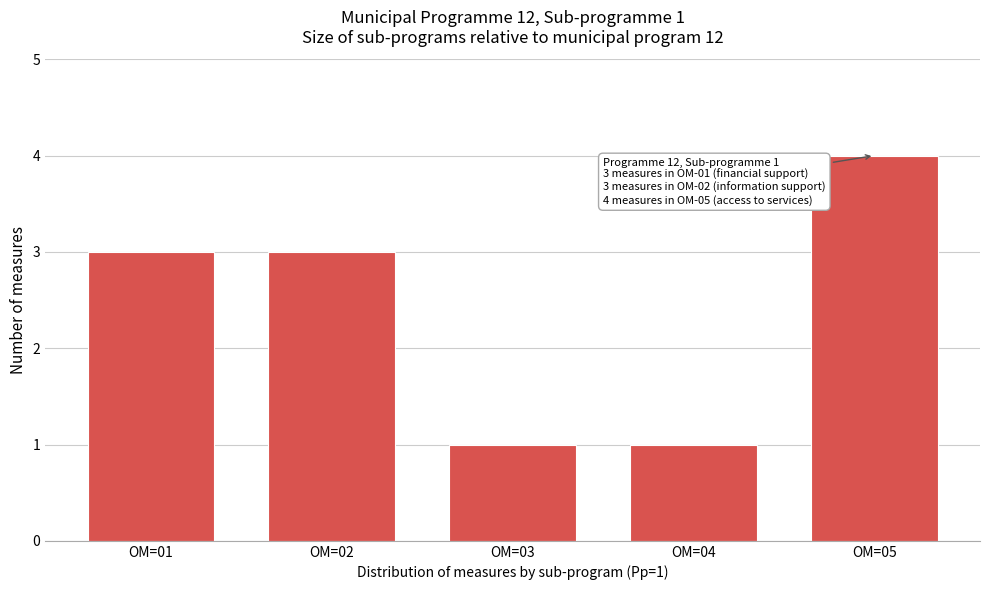

Reading right to left, list all the values displayed in this chart.

4	1	1	3	3